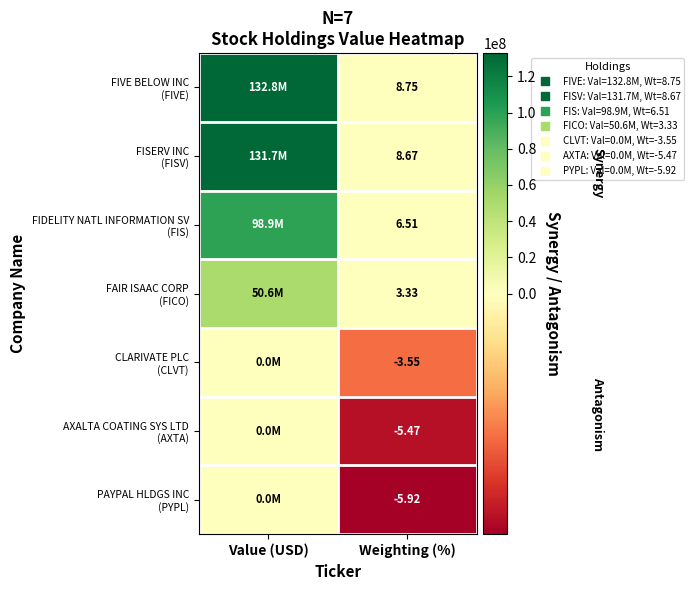

How many negative values does the AXALTA COATING SYS LTD (AXTA) series have?

1